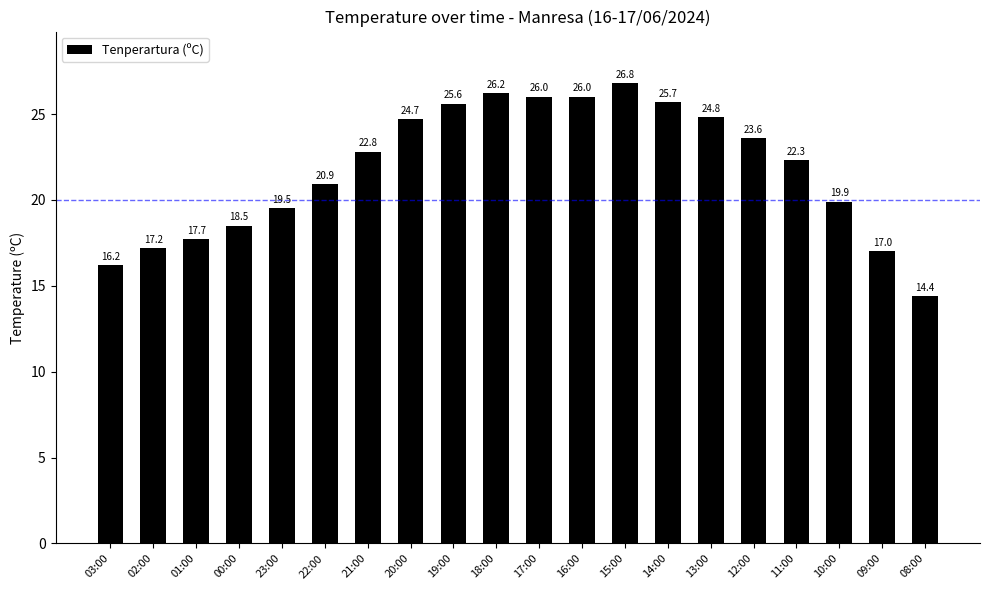

What is the label of the 7th bar from the right?

14:00